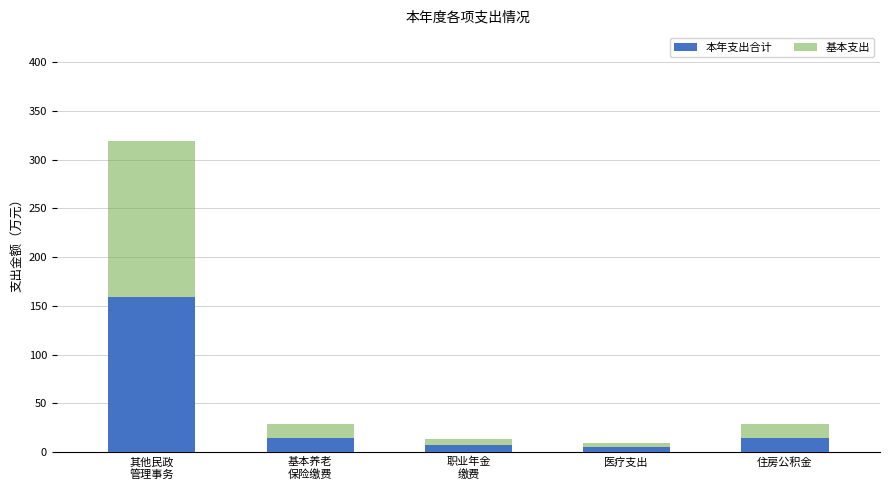

What is the sum of all 本年支出合计 values?

200.4